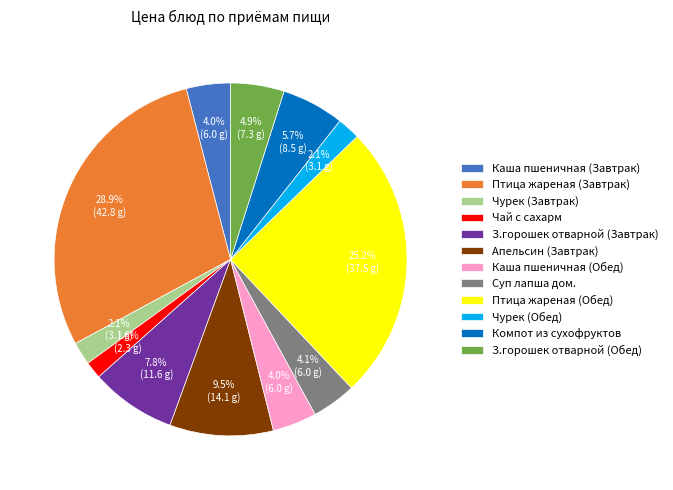

To the nearest percent, what is the difference between the largest and smallest slice percentages?

27%